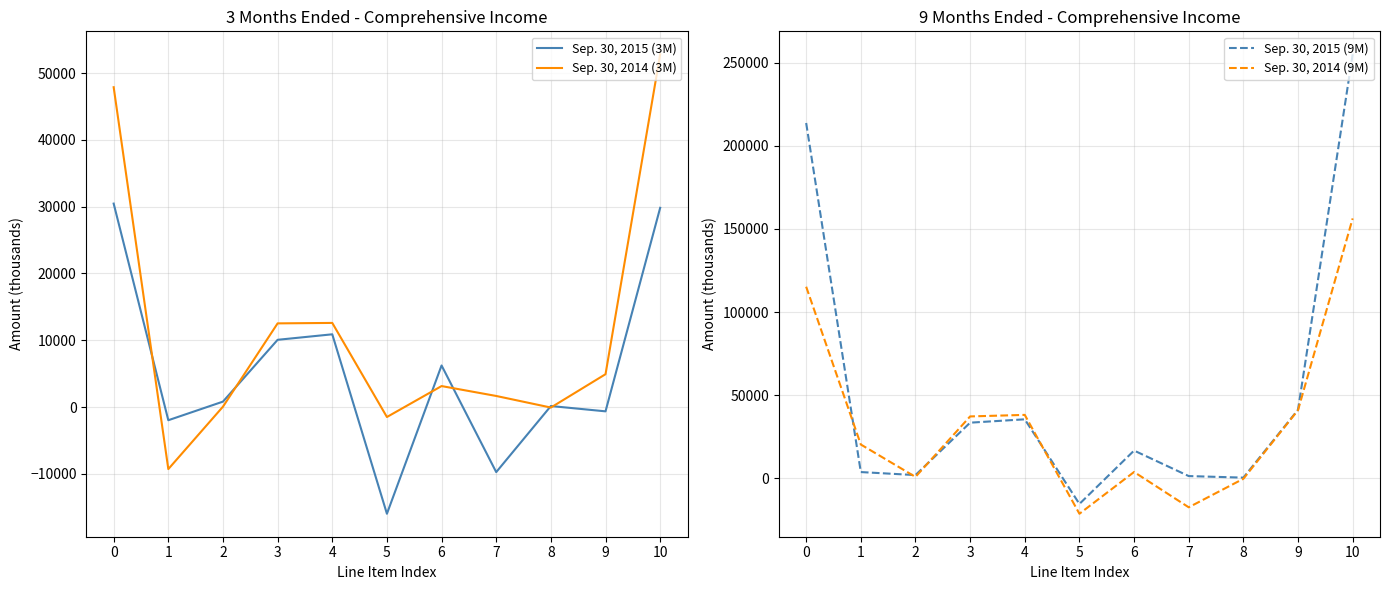

Reading left to right, extract all data points from this chart.

Sep. 30, 2015 (3M): 0=30456	1=-1962	2=823	3=10072	4=10895	5=-15959	6=6231	7=-9728	8=162	9=-633	10=29823
Sep. 30, 2014 (3M): 0=47873	1=-9274	2=68	3=12531	4=12599	5=-1482	6=3149	7=1667	8=-67	9=4925	10=52798
Sep. 30, 2015 (9M): 0=213662	1=3834	2=2018	3=33525	4=35543	5=-15329	6=16758	7=1429	8=484	9=41290	10=254952
Sep. 30, 2014 (9M): 0=115251	1=20397	2=925	3=37278	4=38203	5=-21222	6=3878	7=-17344	8=-202	9=41054	10=156305